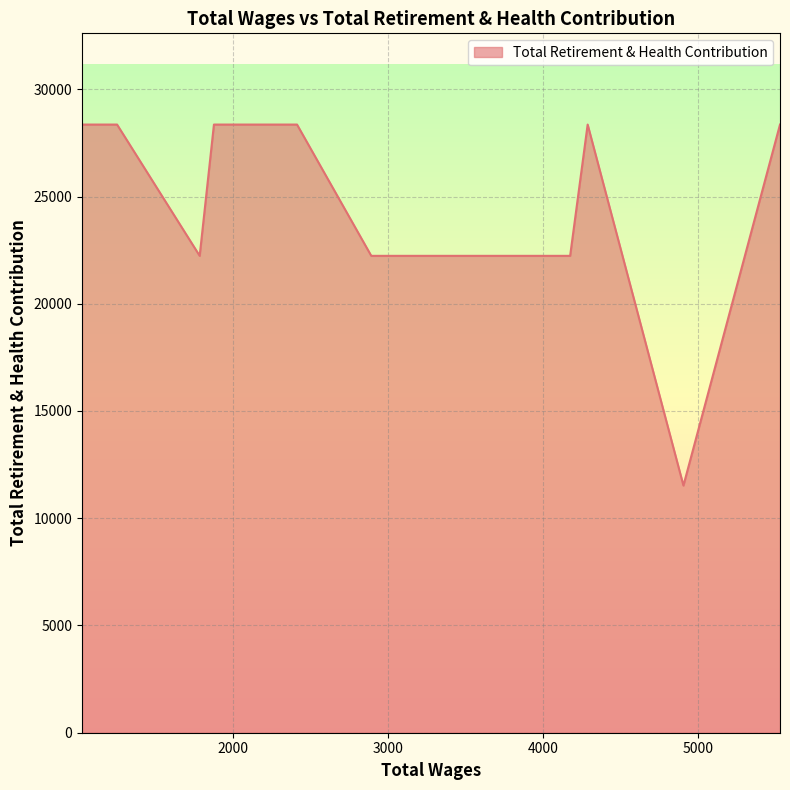

How many lines are shown in the chart?

1